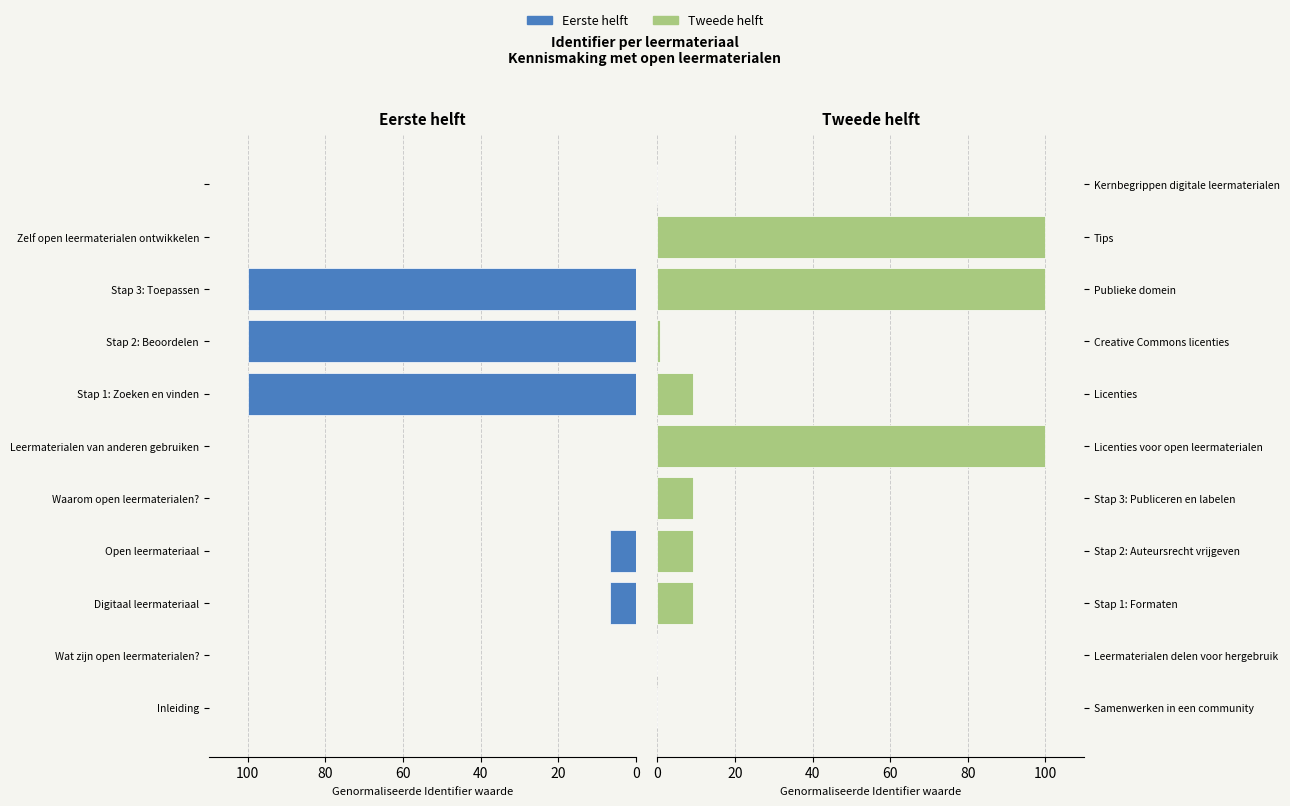

Reading right to left, list all the values displayed in this chart.

Eerste helft: 0.0	0.1	100.0	100.0	100.0	0.1	0.0	6.6	6.6	0.0	0.0
Tweede helft: 0.0	100.0	100.0	0.6	9.2	99.8	9.2	9.2	9.2	0.0	0.0